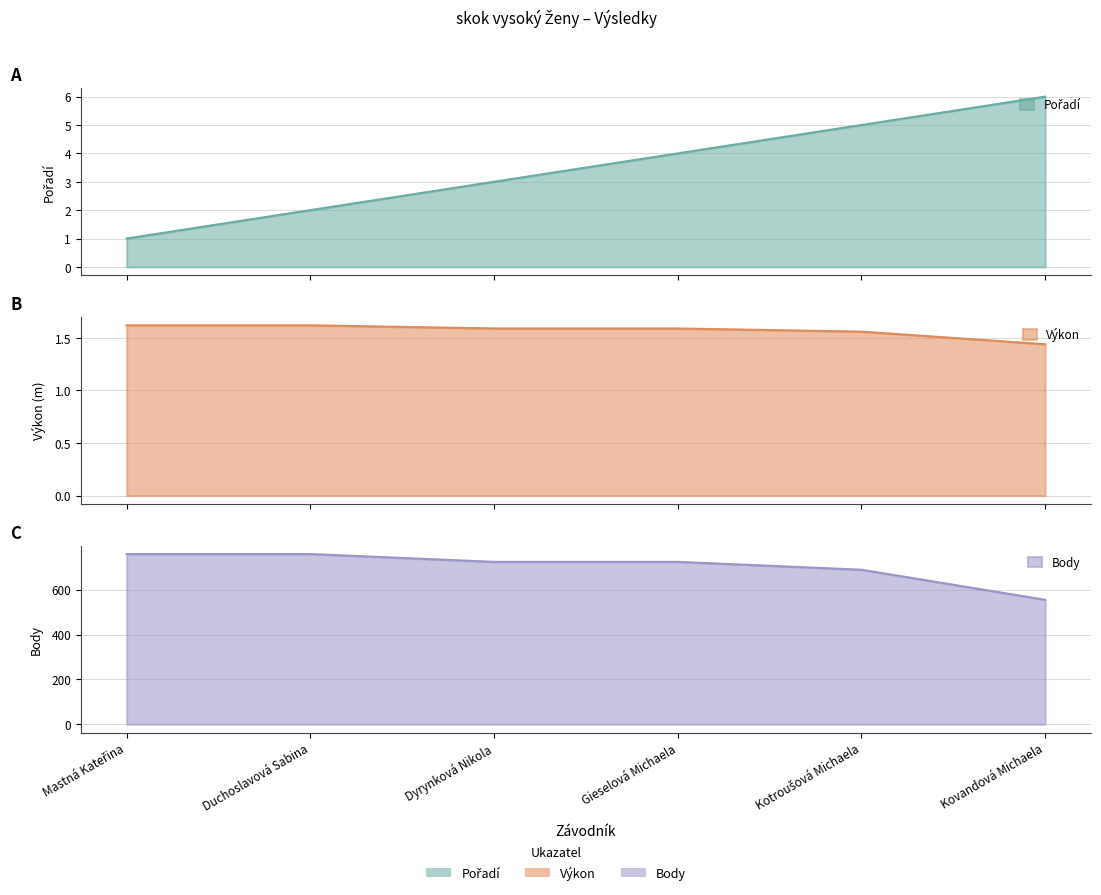

How many intersections are there between Pořadí and Výkon?

1